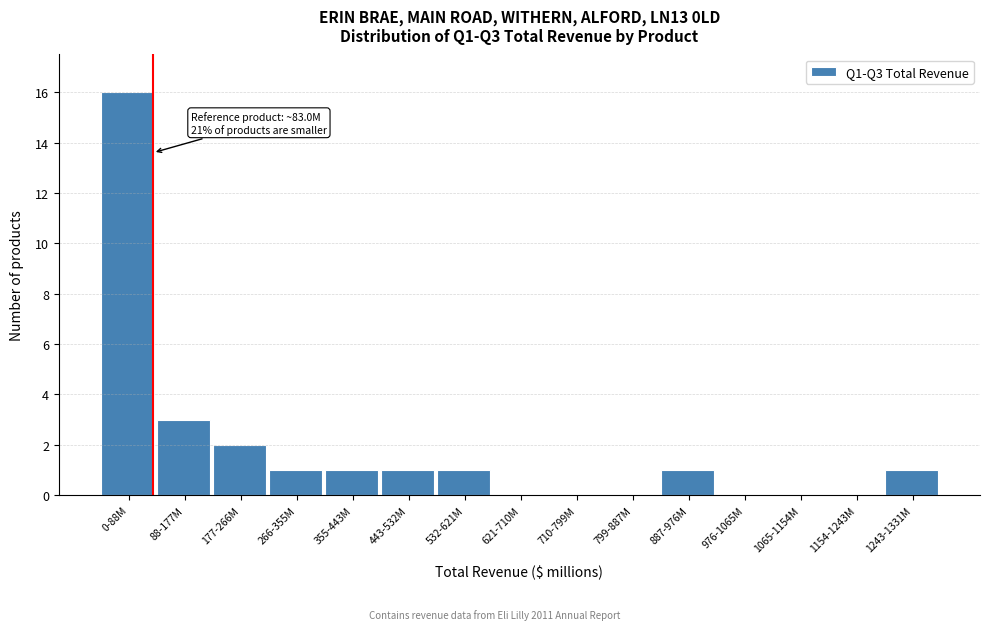

Reading left to right, what are all the values shown in this chart?

0-88M=16	88-177M=3	177-266M=2	266-355M=1	355-443M=1	443-532M=1	532-621M=1	621-710M=0	710-799M=0	799-887M=0	887-976M=1	976-1065M=0	1065-1154M=0	1154-1243M=0	1243-1331M=1